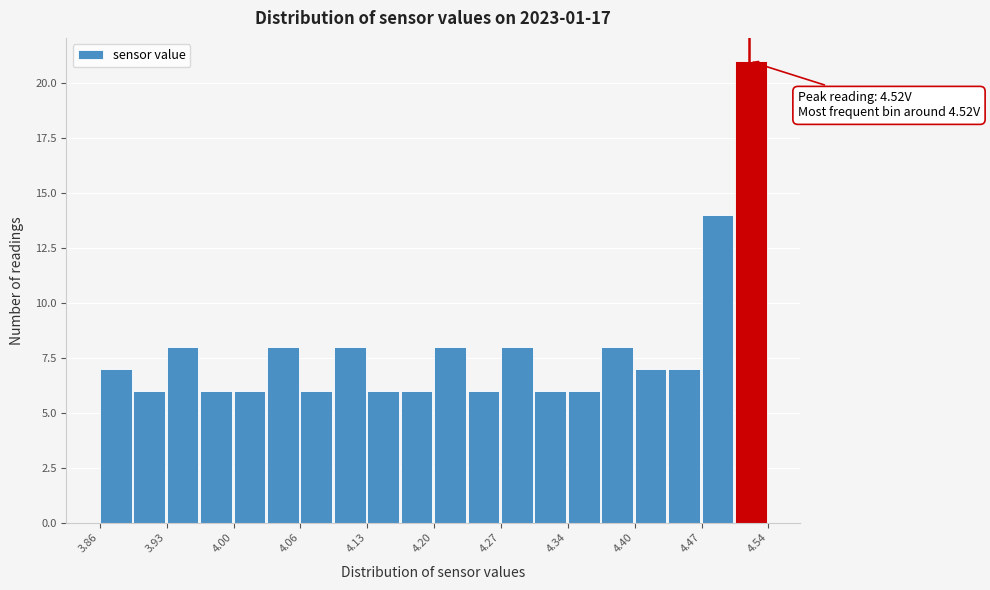

Read against the x-axis, roughly where is the centre of the tallest bar?

4.52